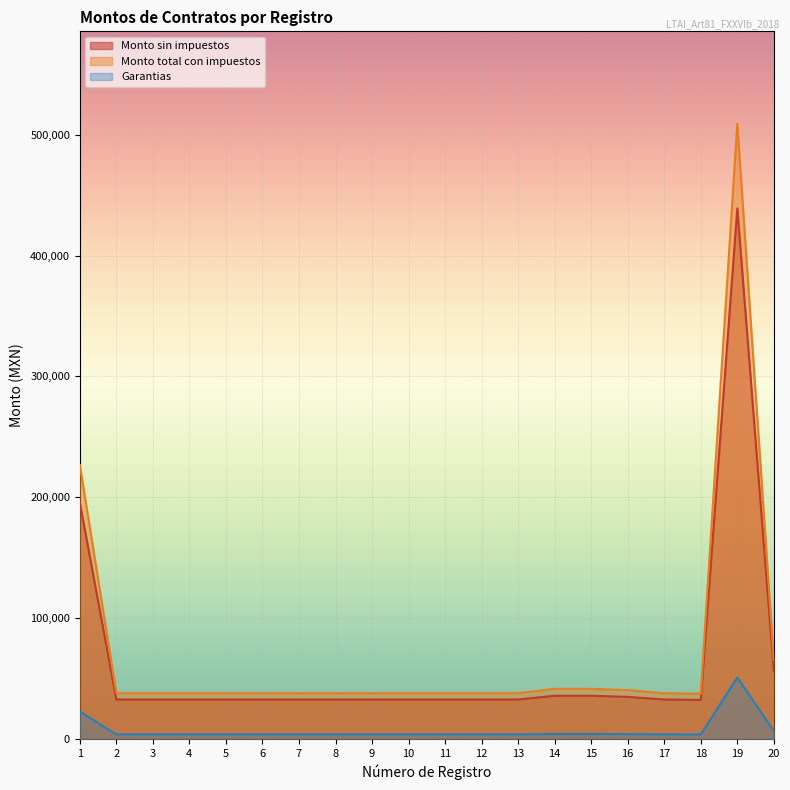

Where is the first local maximum for Monto total con impuestos?

19